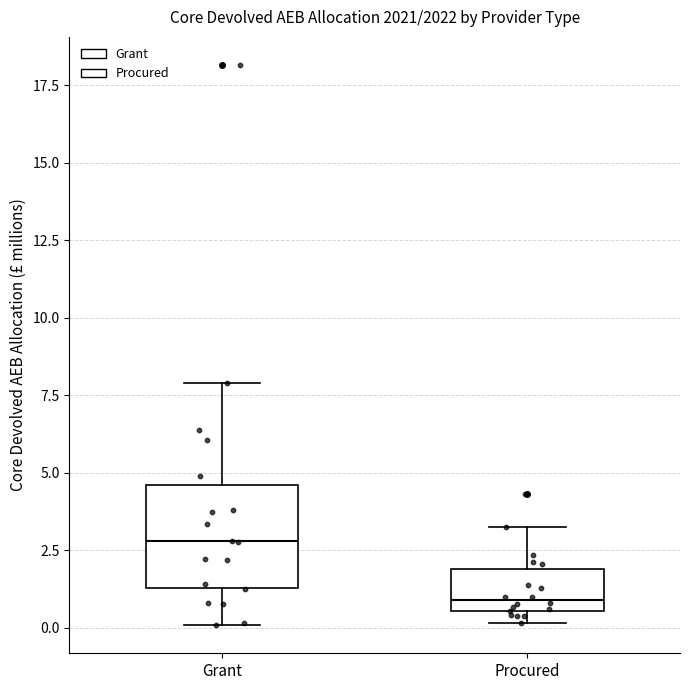

Which box has the highest median line?

Grant